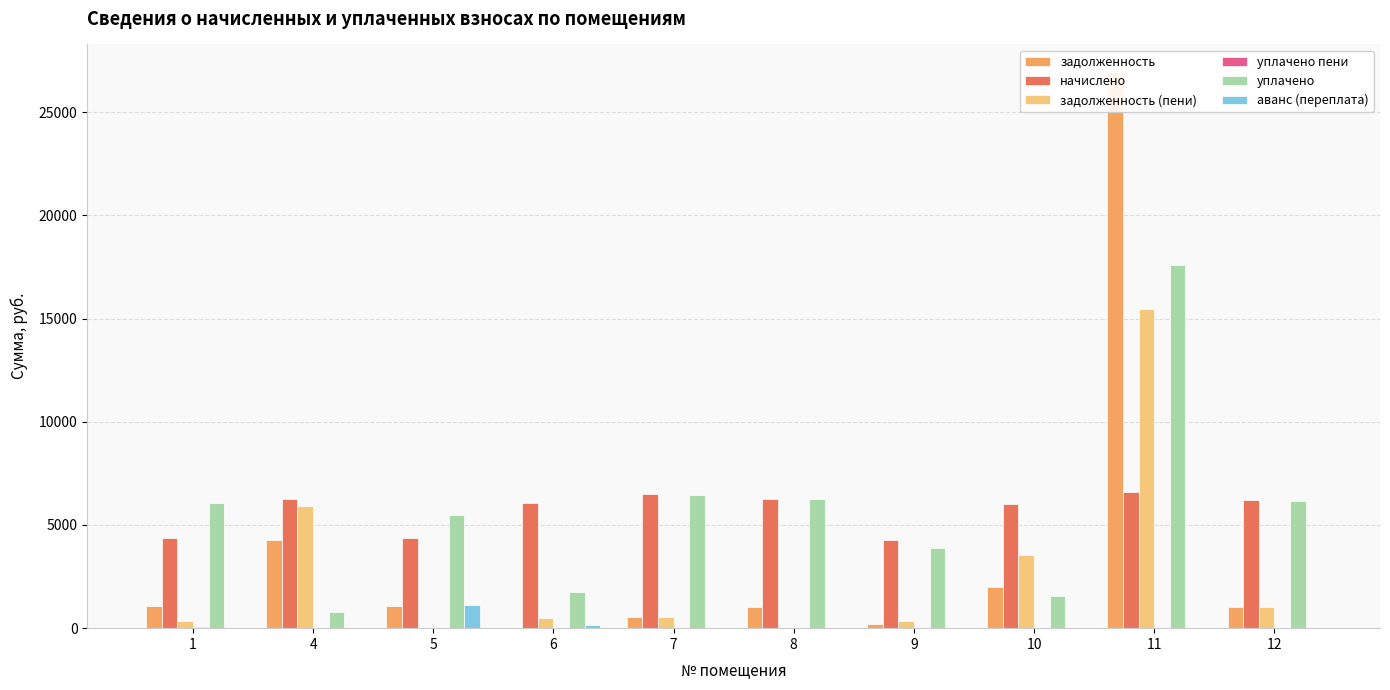

Rank the series at 7 from highest to lowest value.

начислено, уплачено, задолженность, задолженность (пени), уплачено пени, аванс (переплата)